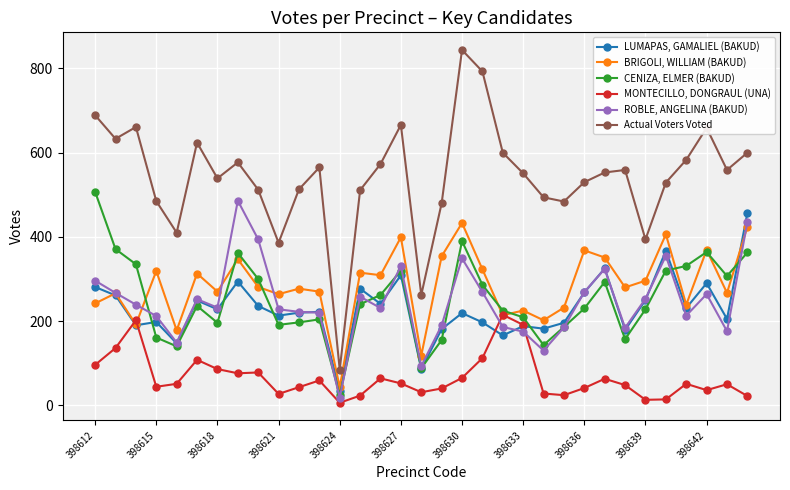

True or false: Actual Voters Voted and CENIZA, ELMER (BAKUD) intersect in this chart.

False